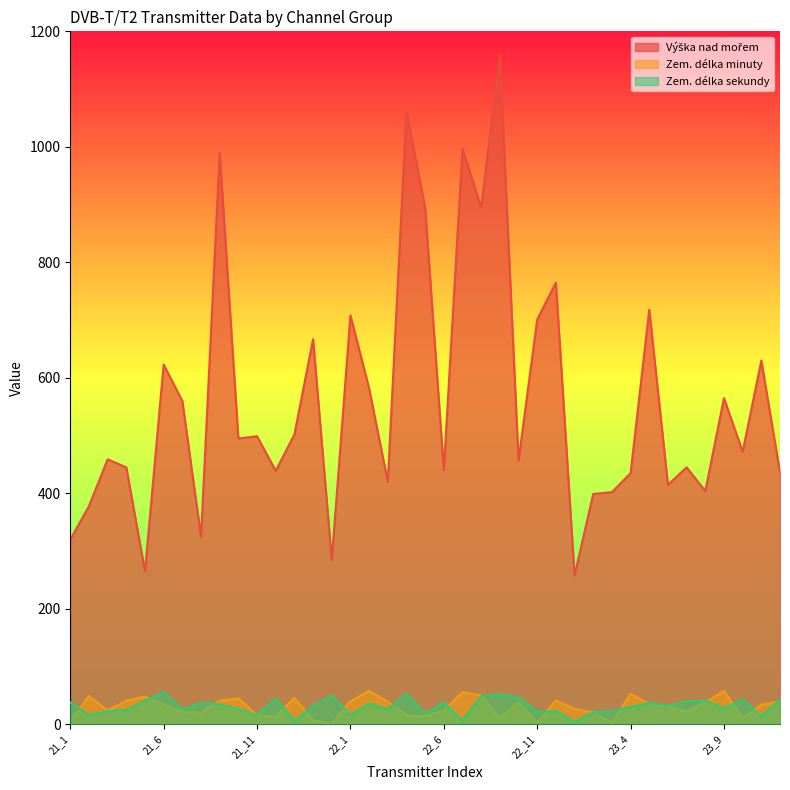

Reading left to right, extract all data points from this chart.

Výška nad mořem: 21_1=320	21_2=378	21_3=459	21_4=445	21_5=265	21_6=623	21_7=560	21_8=325	21_9=989	21_10=495	21_11=499	21_12=439	21_13=502	21_14=667	21_15=285	22_1=708	22_2=582	22_3=420	22_4=1060	22_5=895	22_6=440	22_7=997	22_8=895	22_9=1159	22_10=457	22_11=701	22_12=765	23_1=258	23_2=399	23_3=402	23_4=435	23_5=718	23_6=415	23_7=445	23_8=404	23_9=565	23_10=472	23_11=630	23_12=436
Zem. délka minuty: 21_1=5	21_2=49	21_3=24	21_4=41	21_5=48	21_6=34	21_7=22	21_8=20	21_9=41	21_10=45	21_11=16	21_12=13	21_13=46	21_14=7	21_15=1	22_1=40	22_2=58	22_3=39	22_4=16	22_5=14	22_6=24	22_7=56	22_8=50	22_9=11	22_10=38	22_11=3	22_12=41	23_1=27	23_2=21	23_3=3	23_4=53	23_5=35	23_6=31	23_7=22	23_8=38	23_9=58	23_10=11	23_11=34	23_12=40
Zem. délka sekundy: 21_1=38	21_2=16	21_3=23	21_4=25	21_5=41	21_6=56	21_7=26	21_8=37	21_9=35	21_10=26	21_11=16	21_12=45	21_13=6	21_14=32	21_15=50	22_1=16	22_2=36	22_3=26	22_4=53	22_5=18	22_6=38	22_7=6	22_8=49	22_9=52	22_10=47	22_11=22	22_12=23	23_1=4	23_2=21	23_3=23	23_4=30	23_5=37	23_6=32	23_7=40	23_8=41	23_9=28	23_10=43	23_11=14	23_12=43